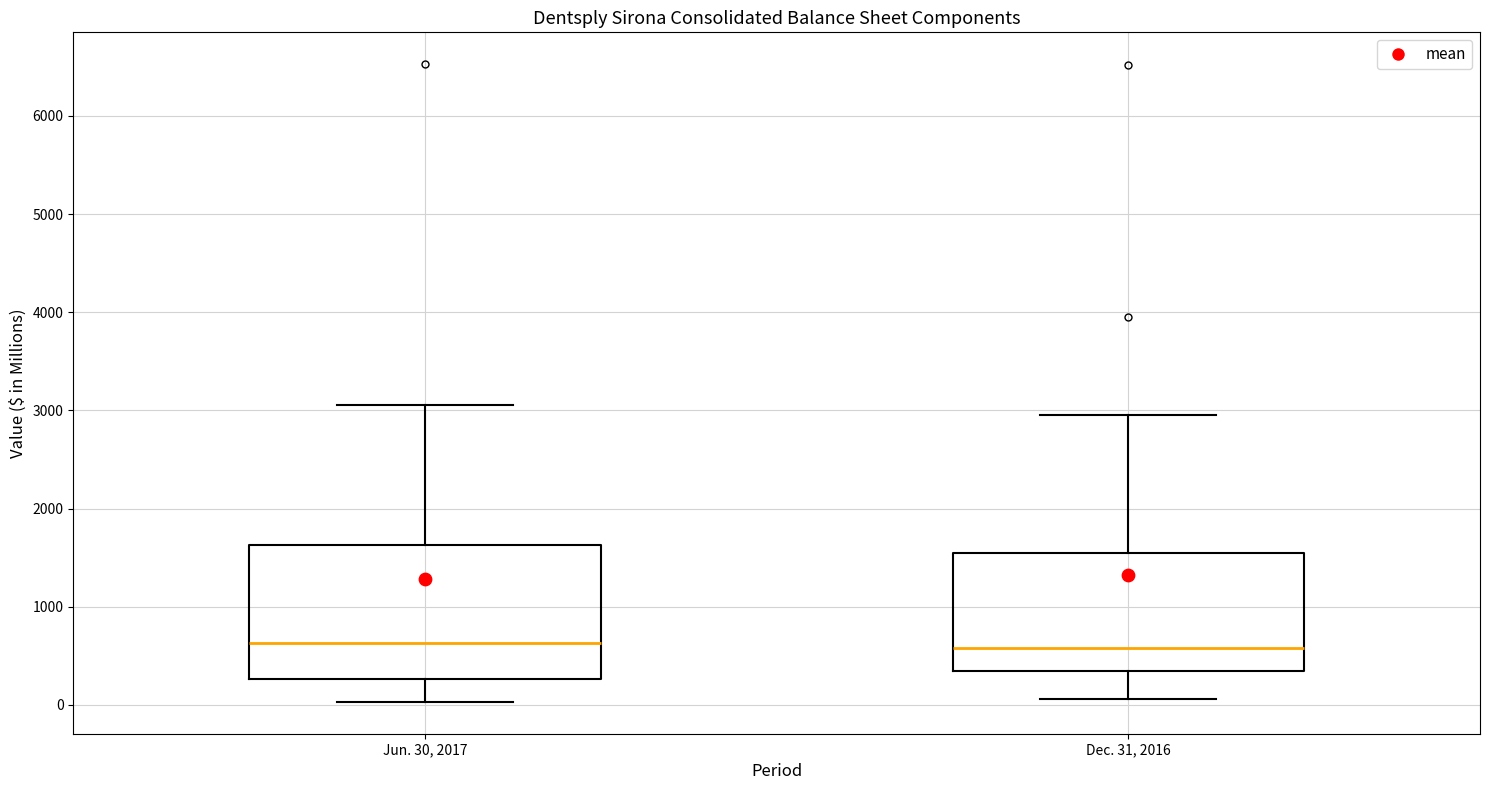

Reading left to right, transcribe this box plot: for each box, give where its median line is, the range the box spans, and where its two whiskers end, as read against the y-axis. The values are not printed on the chart, so give them approximately, as read against the axis.

Jun. 30, 2017: median 600, box 300 to 1600, whiskers 0 to 3100
Dec. 31, 2016: median 600, box 300 to 1500, whiskers 100 to 3000